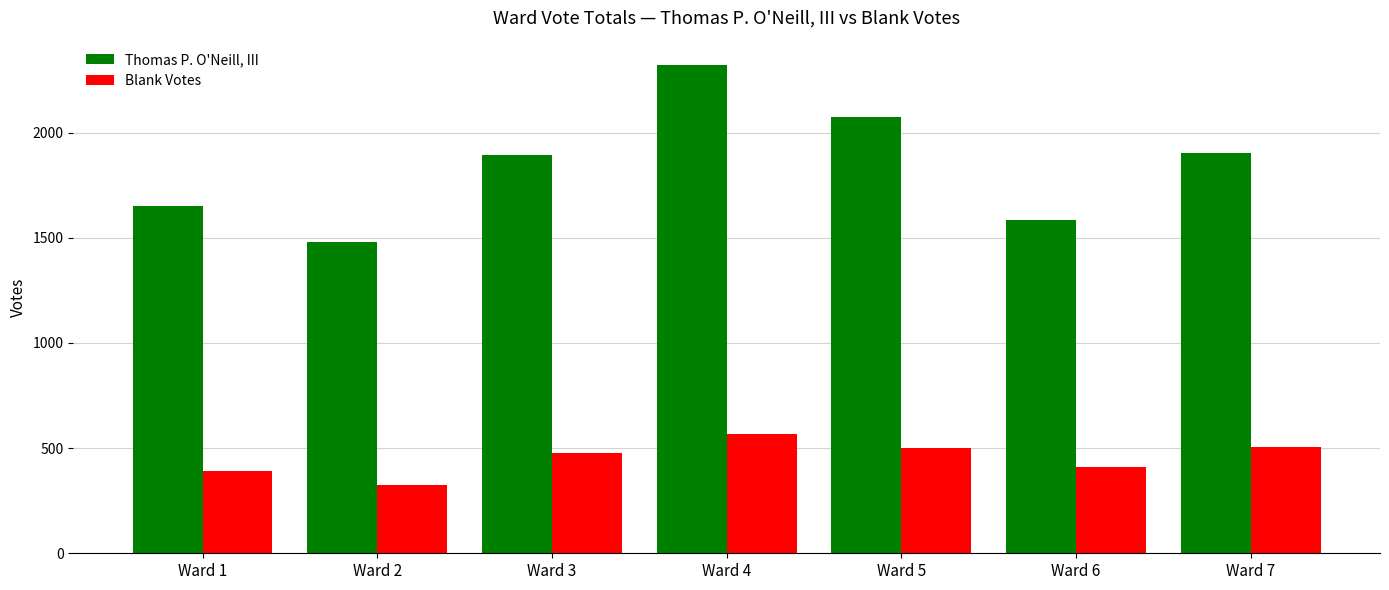

Which series has the widest spread of values?

Thomas P. O'Neill, III